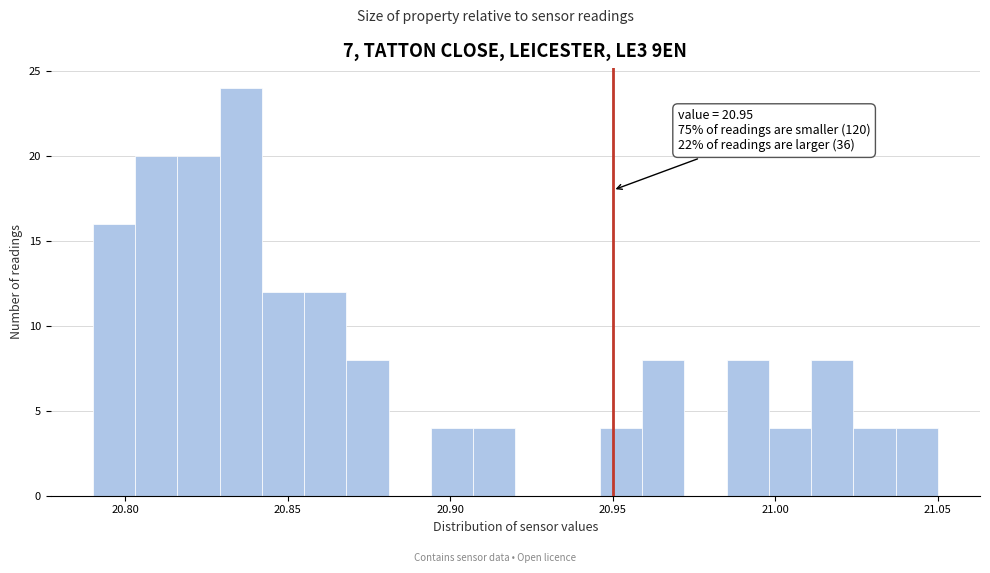

Read against the x-axis, roughly where is the centre of the tallest bar?

20.835